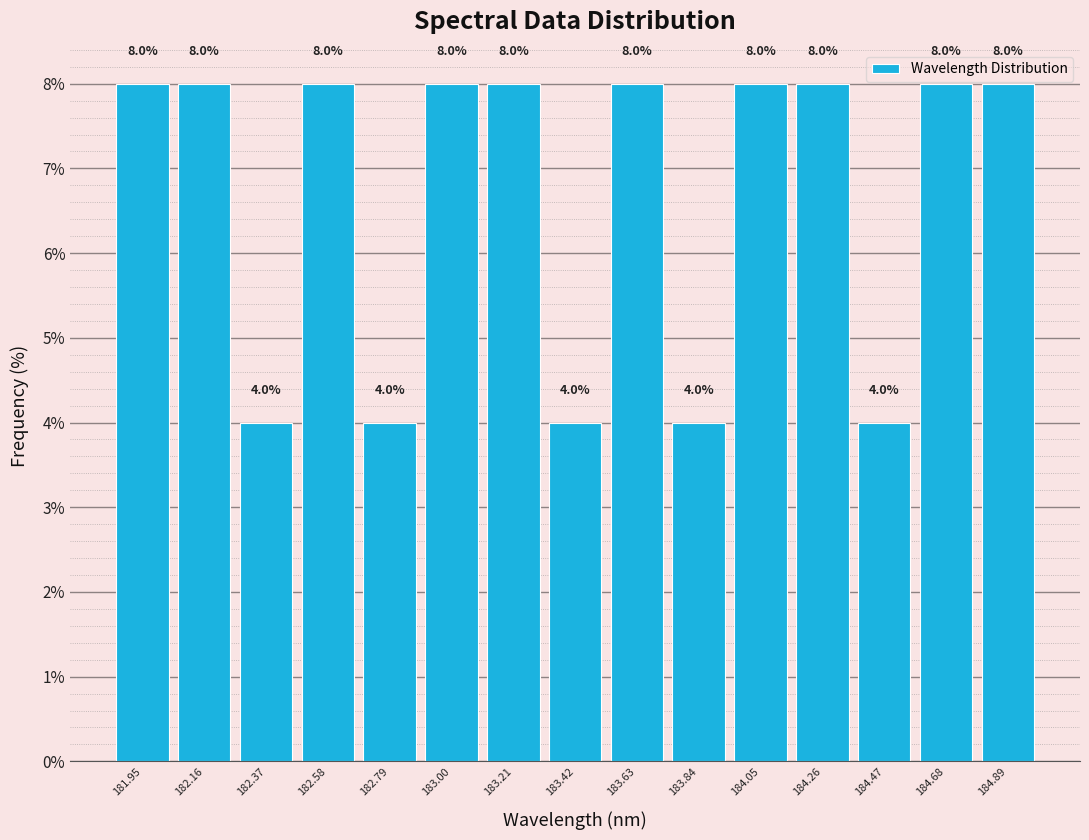

Reading left to right, list every bar in this chart as the range it spans on the x-axis followed by its height. The bar edges are not printed on the chart, so give them approximately, as read against the axis.

181.85 to 182.05: 8.0
182.05 to 182.25: 8.0
182.25 to 182.45: 4.0
182.45 to 182.70: 8.0
182.70 to 182.90: 4.0
182.90 to 183.10: 8.0
183.10 to 183.30: 8.0
183.30 to 183.50: 4.0
183.50 to 183.75: 8.0
183.75 to 183.95: 4.0
183.95 to 184.15: 8.0
184.15 to 184.35: 8.0
184.35 to 184.55: 4.0
184.55 to 184.80: 8.0
184.80 to 185.00: 8.0